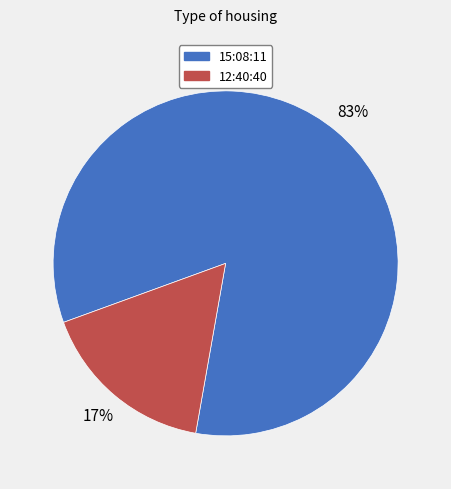

Is it true that 15:08:11 is 83% of the pie?

True